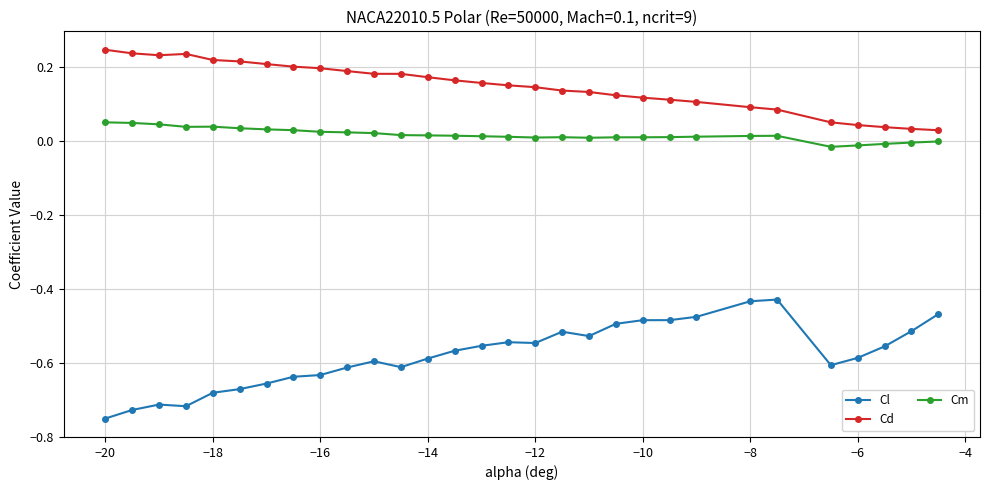

List the series in order of their overall mean, lowest first.

Cl, Cm, Cd